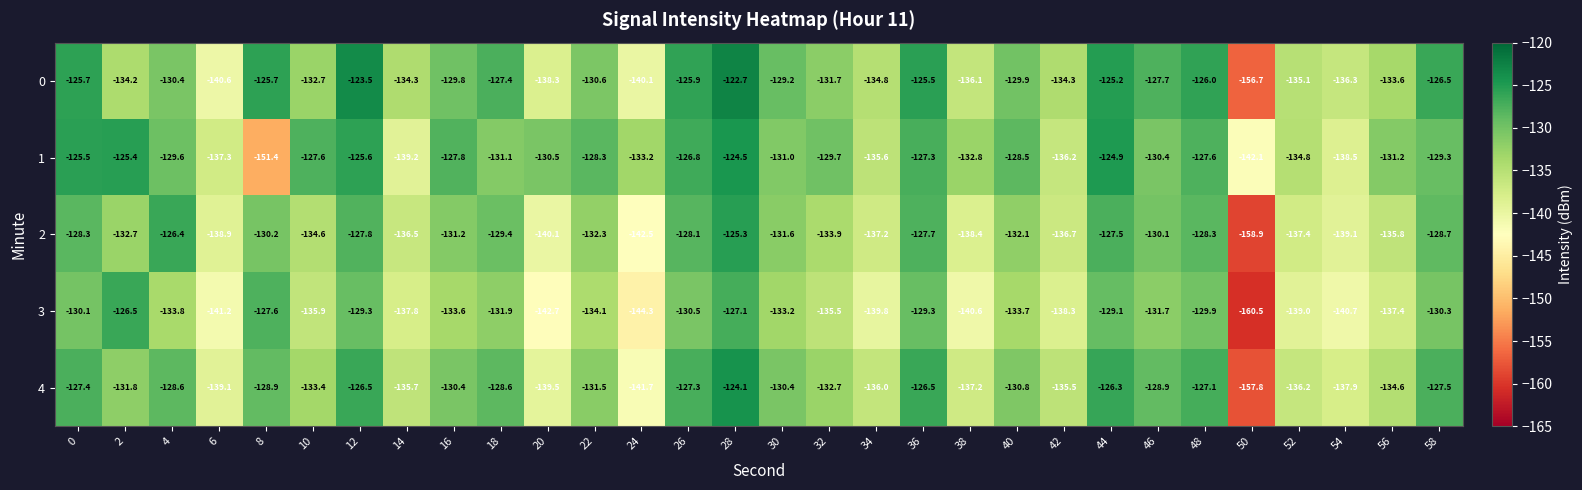

What is the difference between the maximum and minimum values in the 4 series?

33.7